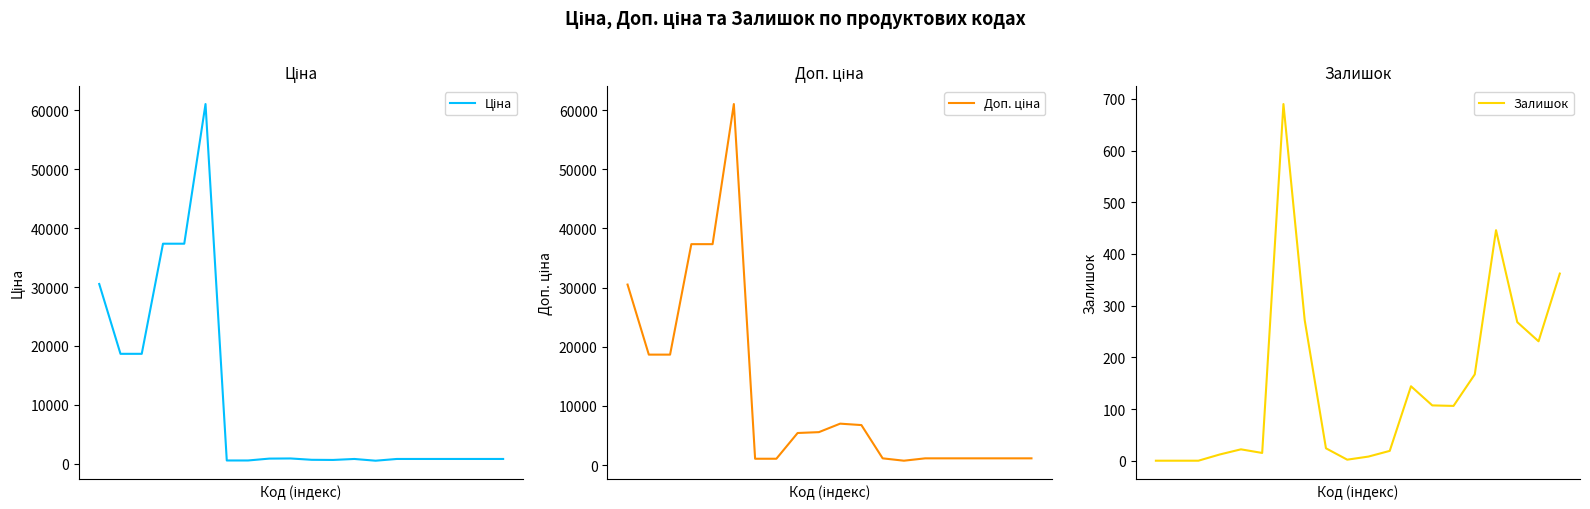

How many data points in Доп. ціна are less than 5425?

10